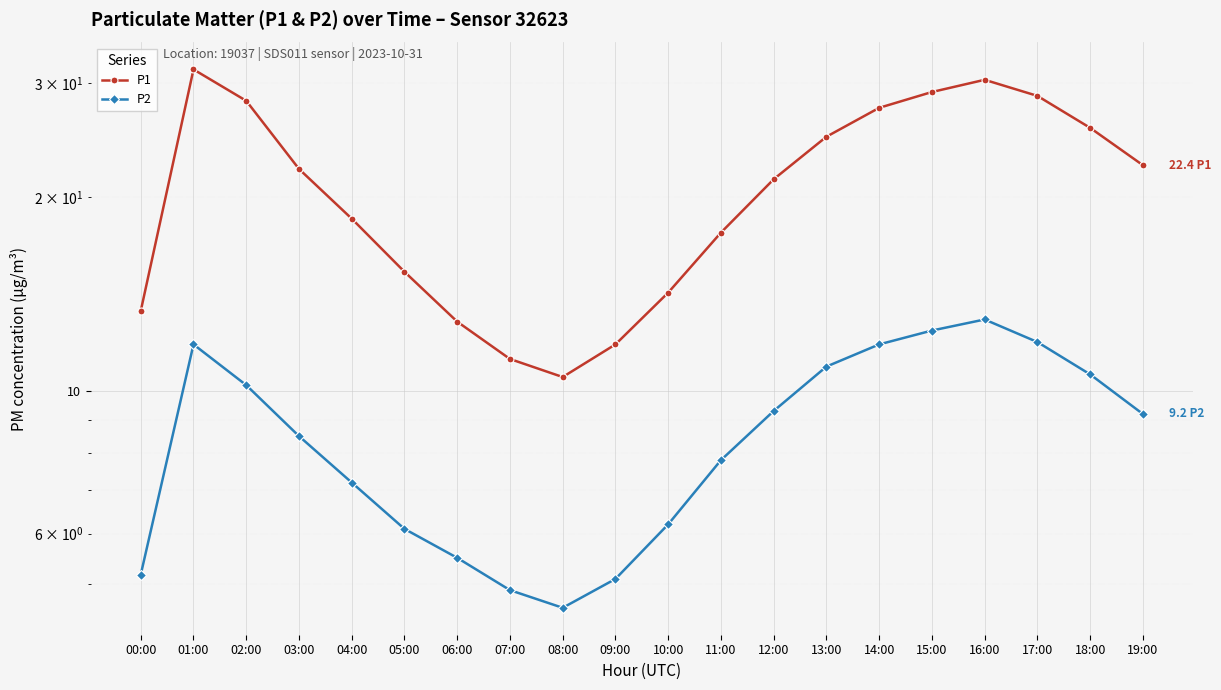

At which category is the sum across all series the highest?

01:00